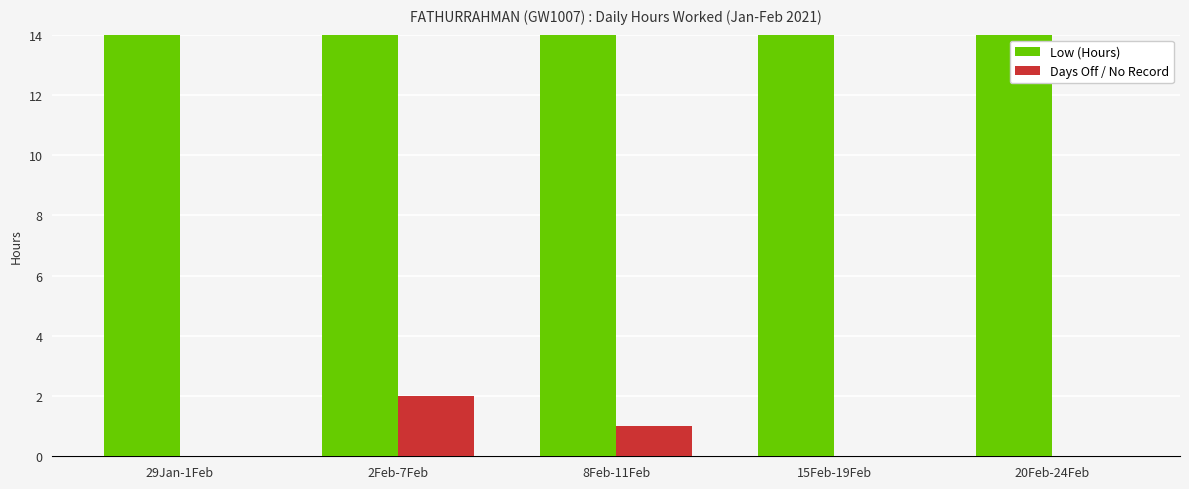

Reading right to left, transcribe all the data shown in this chart.

Low (Hours): 20Feb-24Feb=55.1	15Feb-19Feb=57.7	8Feb-11Feb=34.6	2Feb-7Feb=46.4	29Jan-1Feb=44.6
Days Off / No Record: 20Feb-24Feb=0.0	15Feb-19Feb=0.0	8Feb-11Feb=1.0	2Feb-7Feb=2.0	29Jan-1Feb=0.0